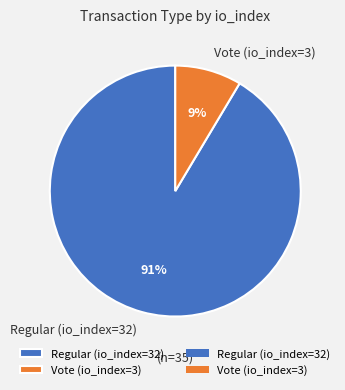

To the nearest percent, what percentage of the pie is Vote (io_index=3)?

9%